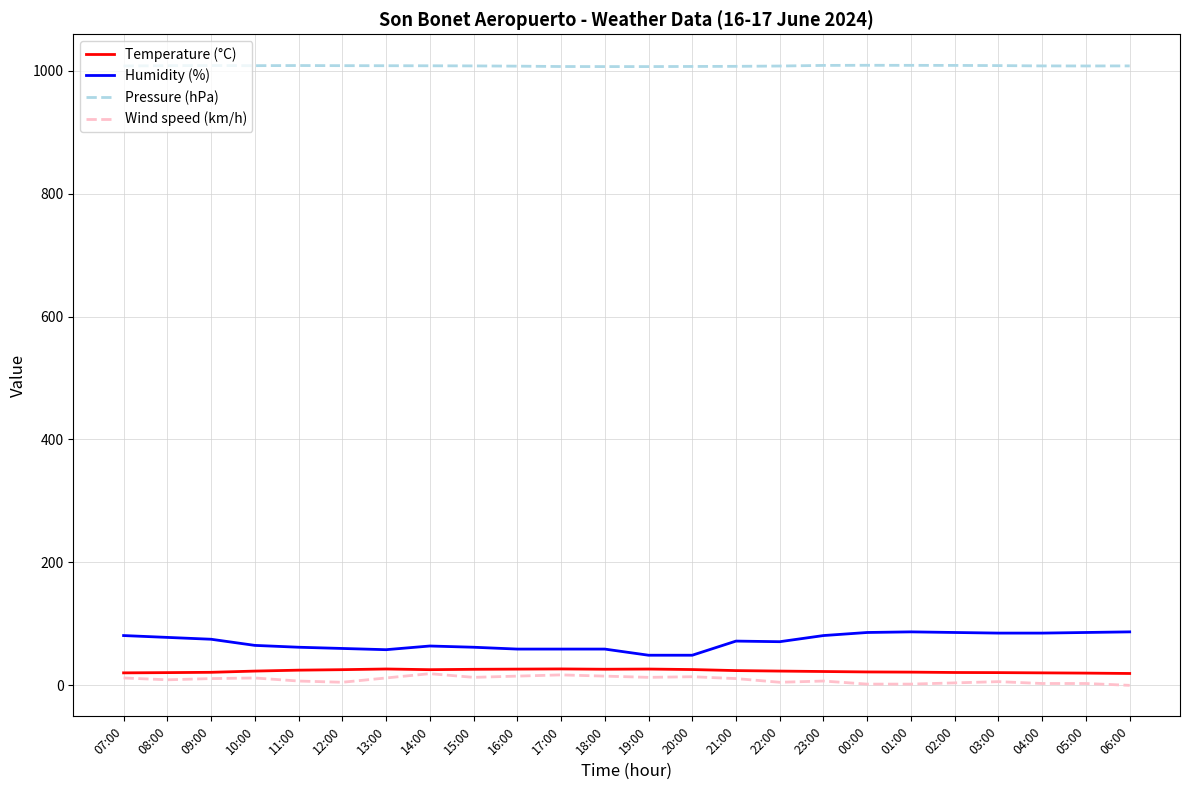

What are all the series names shown in the legend?

Temperature (°C), Humidity (%), Pressure (hPa), Wind speed (km/h)